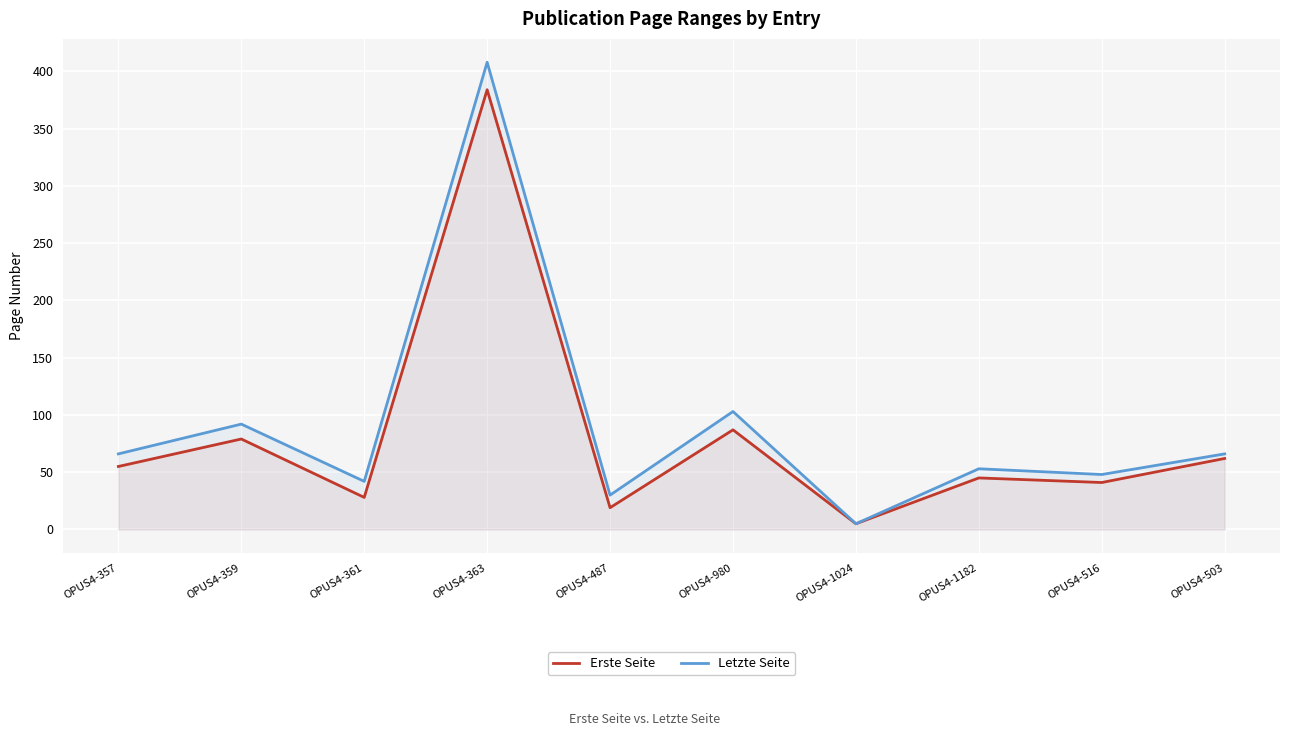

Between OPUS4-359 and OPUS4-516, which series saw the biggest shift?

Letzte Seite